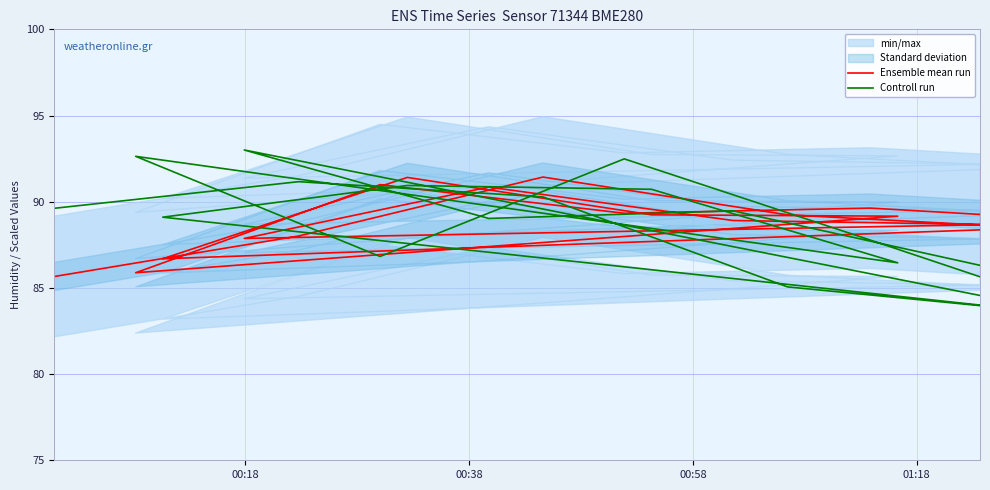

How many intersections are there between Controll run and Ensemble mean run?

13